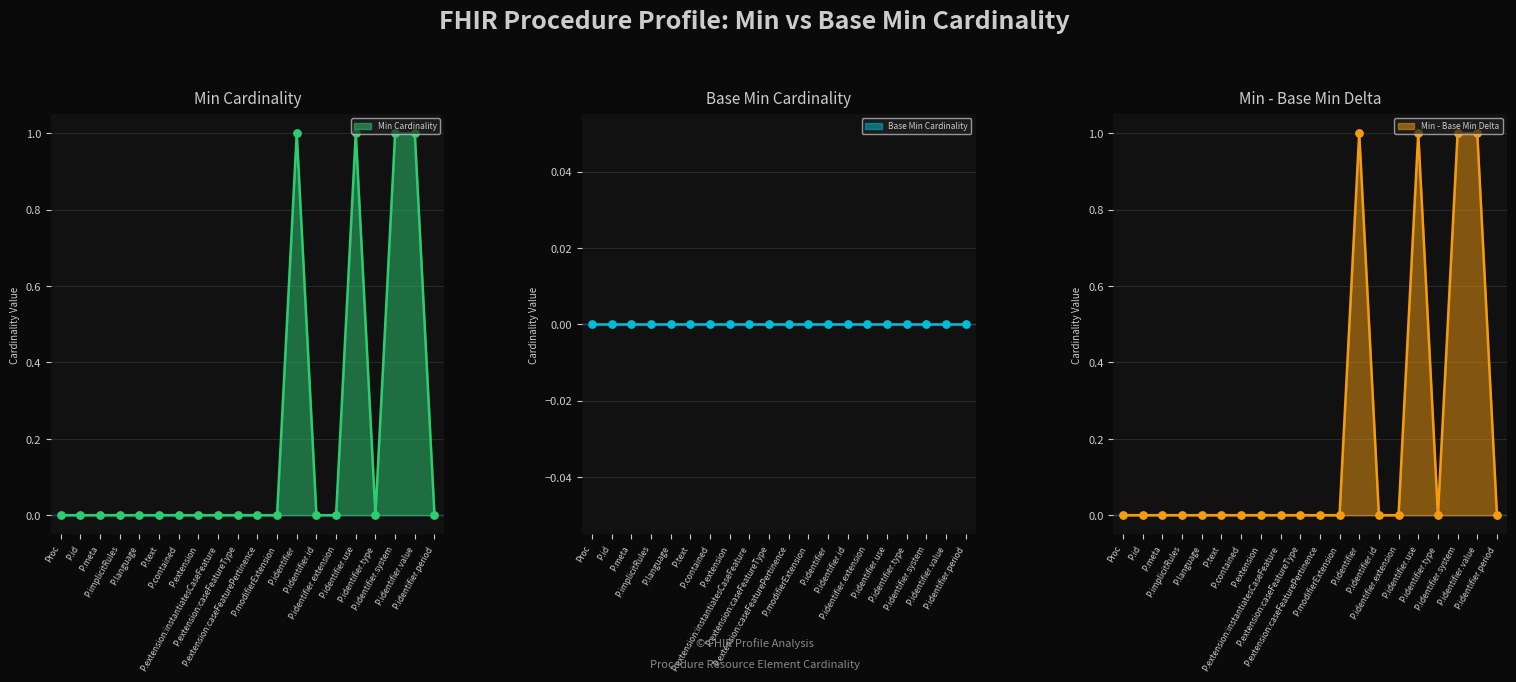

Which series has the largest Y range (max minus min)?

Min Cardinality line